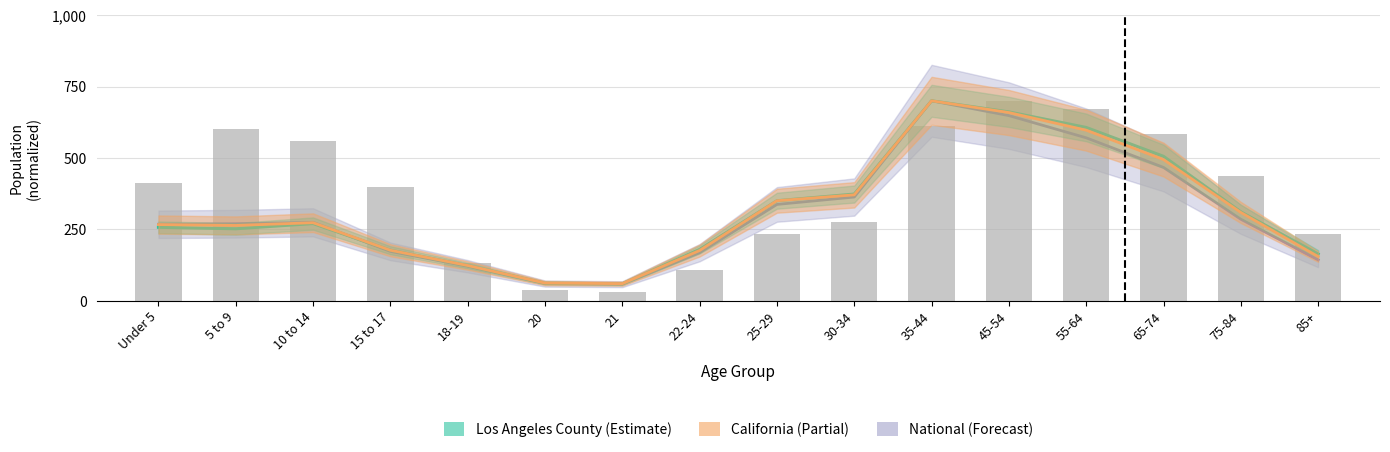

Where does the data first go above 411?

Under 5